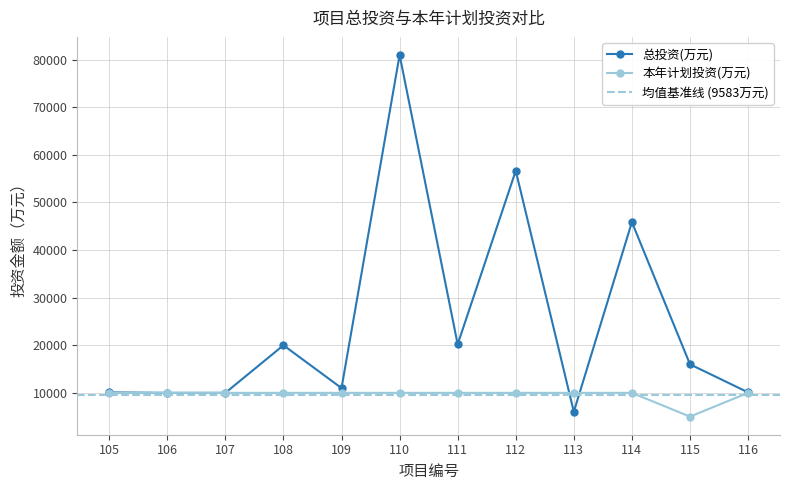

What is the minimum value shown in the chart?

5000